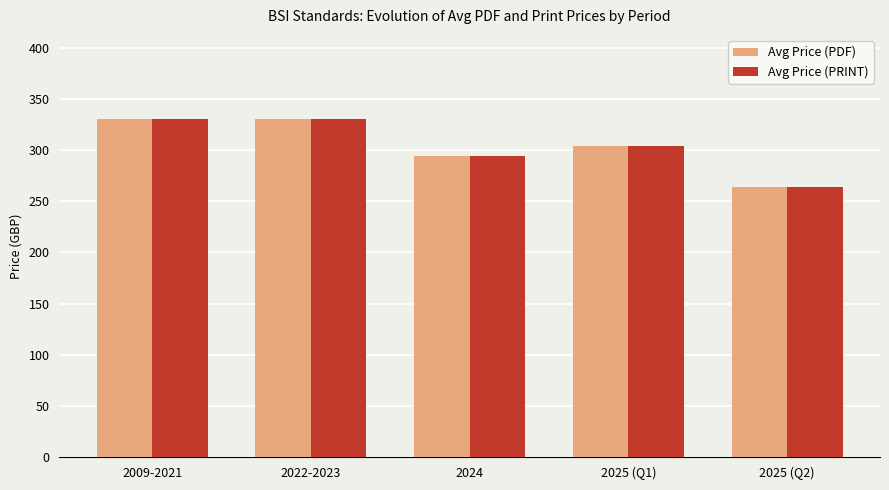

How many data points in Avg Price (PRINT) are less than 303?

2